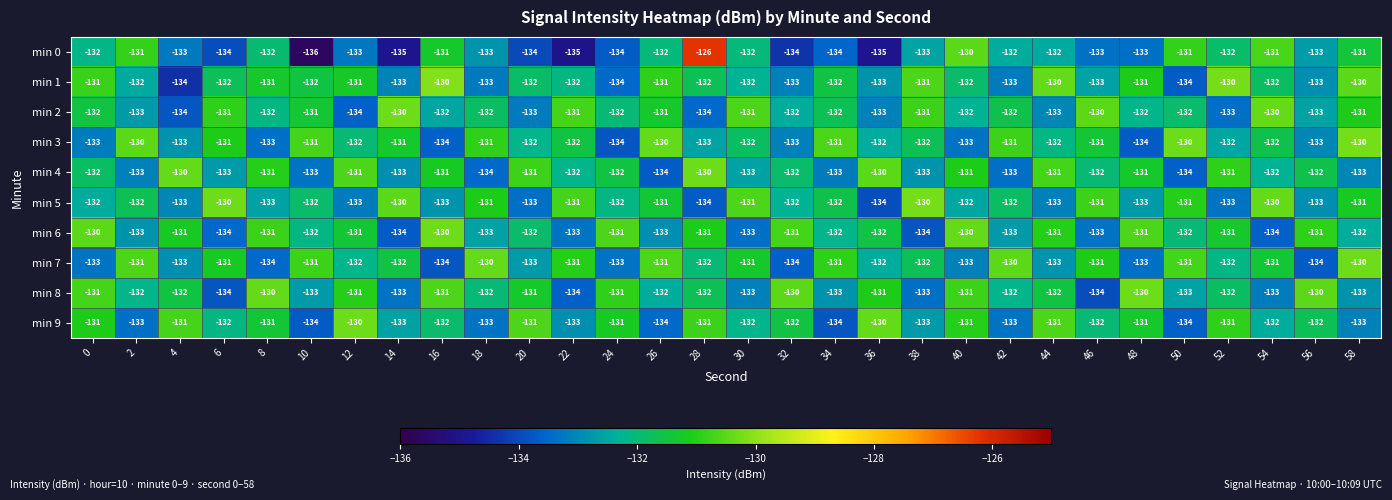

What is the difference between the second highest and minimum values in the min 6 series?

4